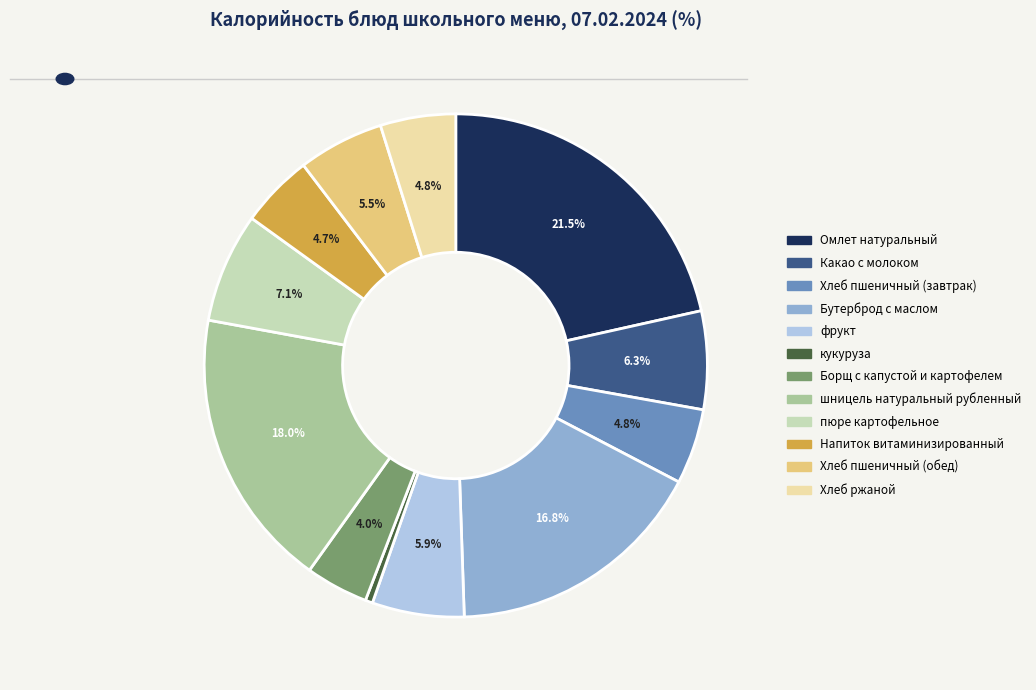

What percentage is NOT represented by фрукт?

94.1%